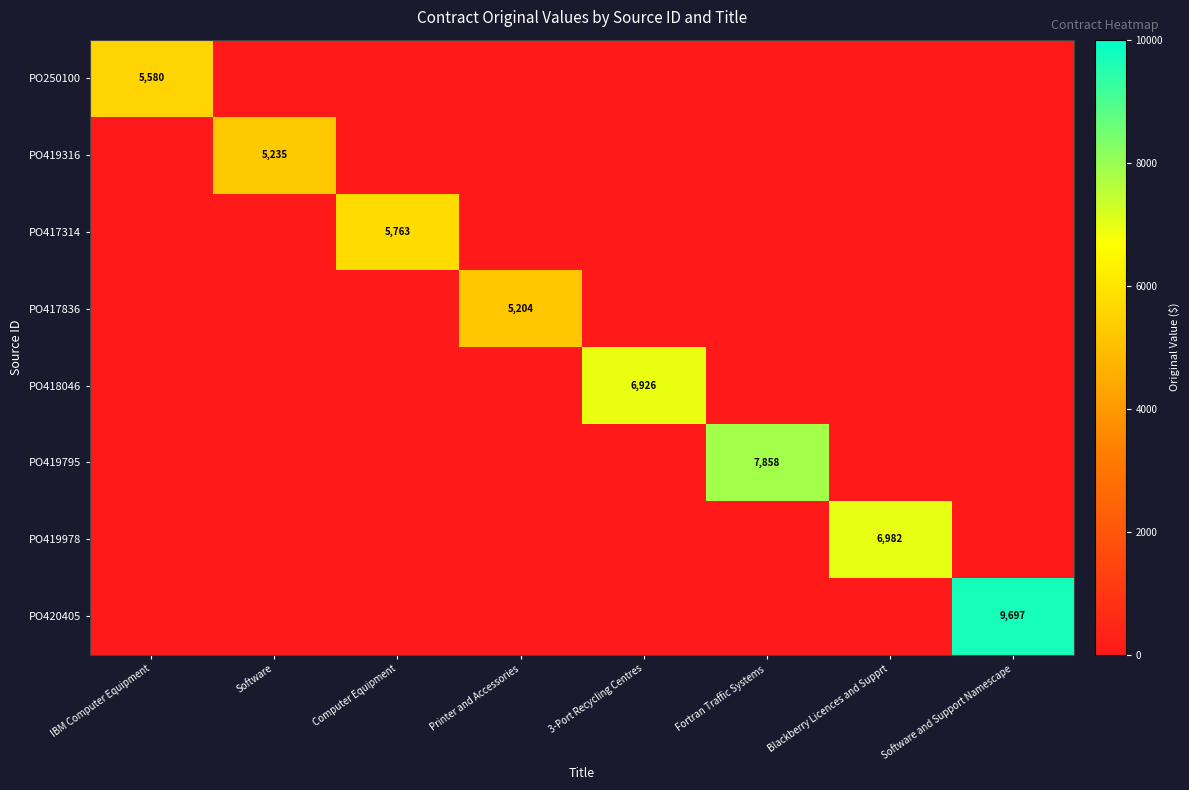

True or false: PO419316 has a value of -1876.9 at 3-Port Recycling Centres.

False